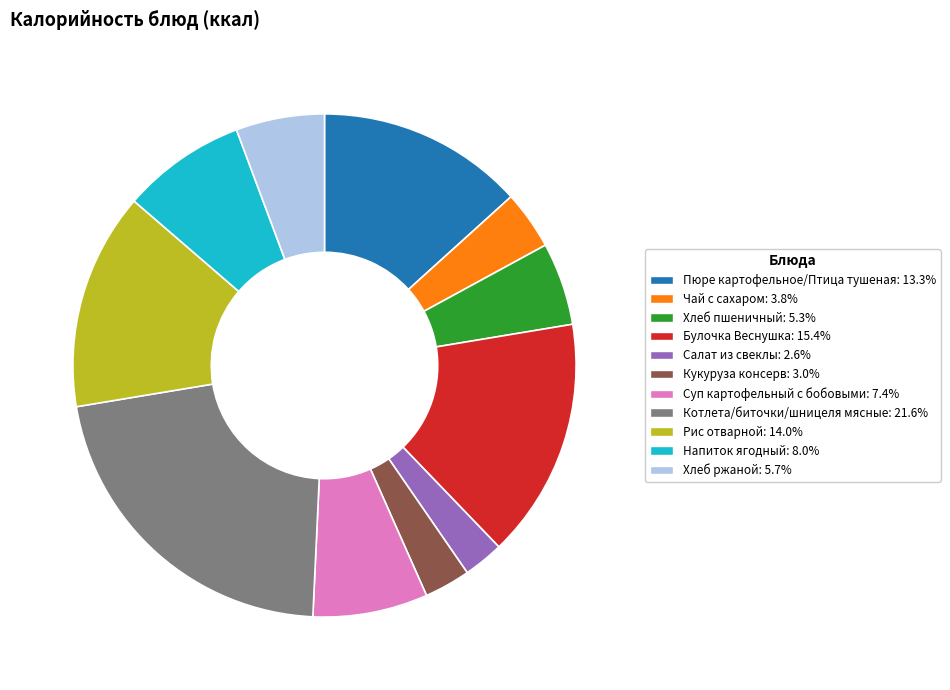

Which slice is the largest?

Котлета/биточки/шницеля мясные